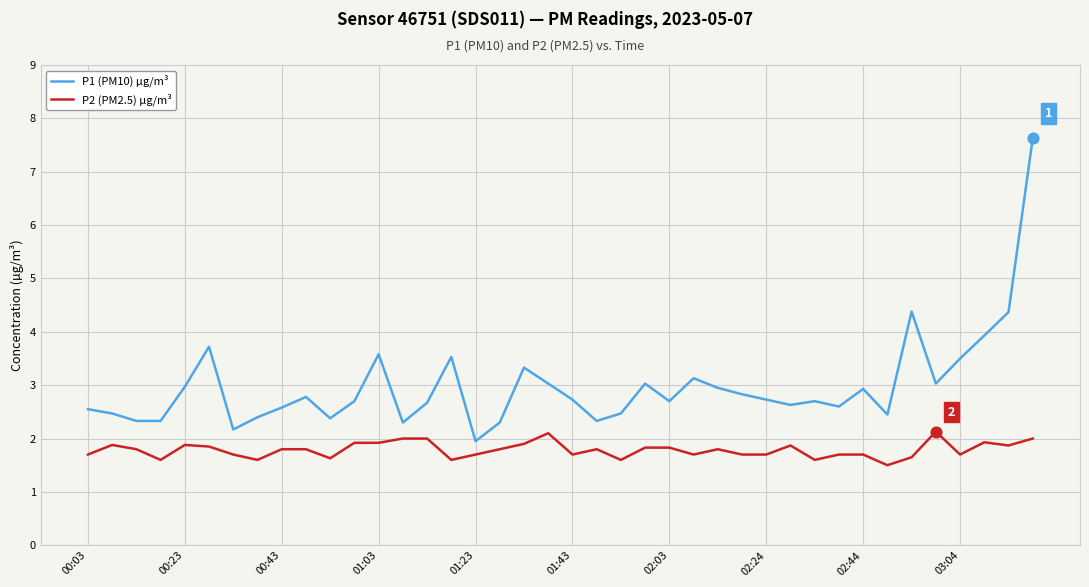

Which series has the largest total across all categories?

P1 (PM10) µg/m³